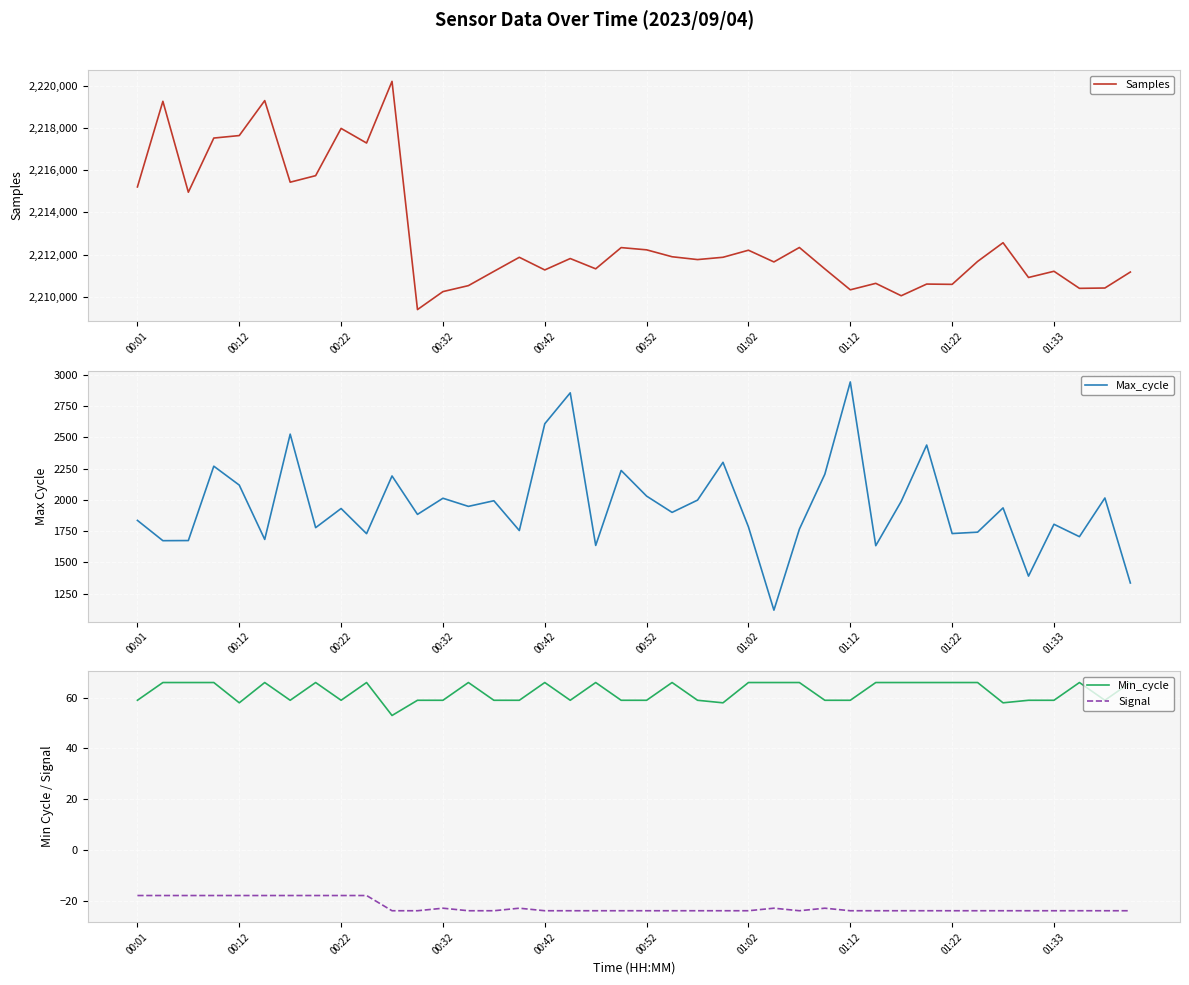

What is the lowest value of the Min_cycle series?

53